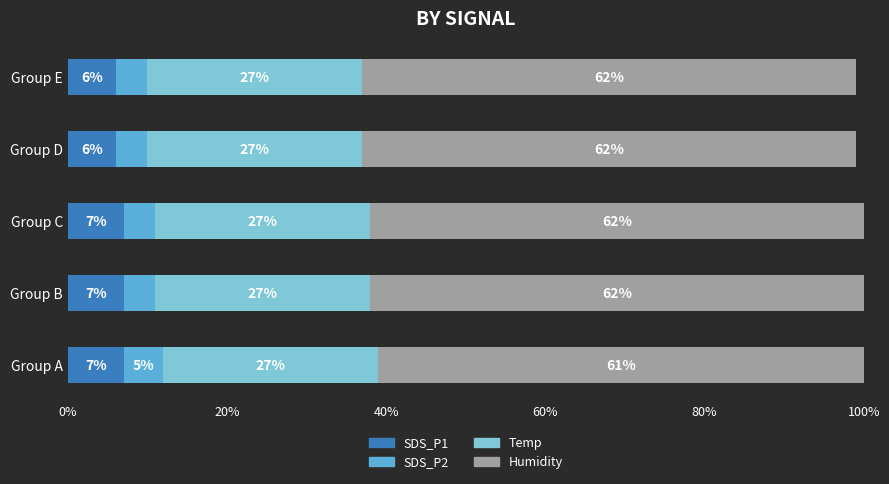

True or false: SDS_P1 has a value of 10 at Group C.

False